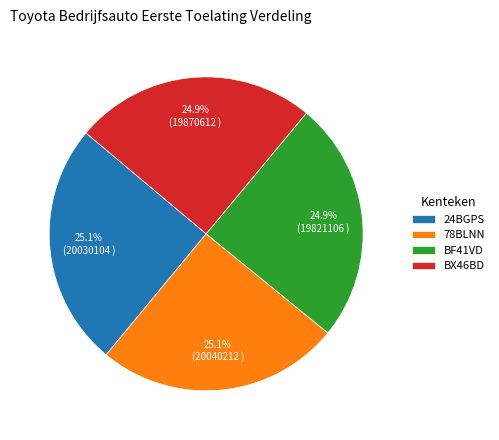

What percentage is the 78BLNN slice, to the nearest percent?

25%